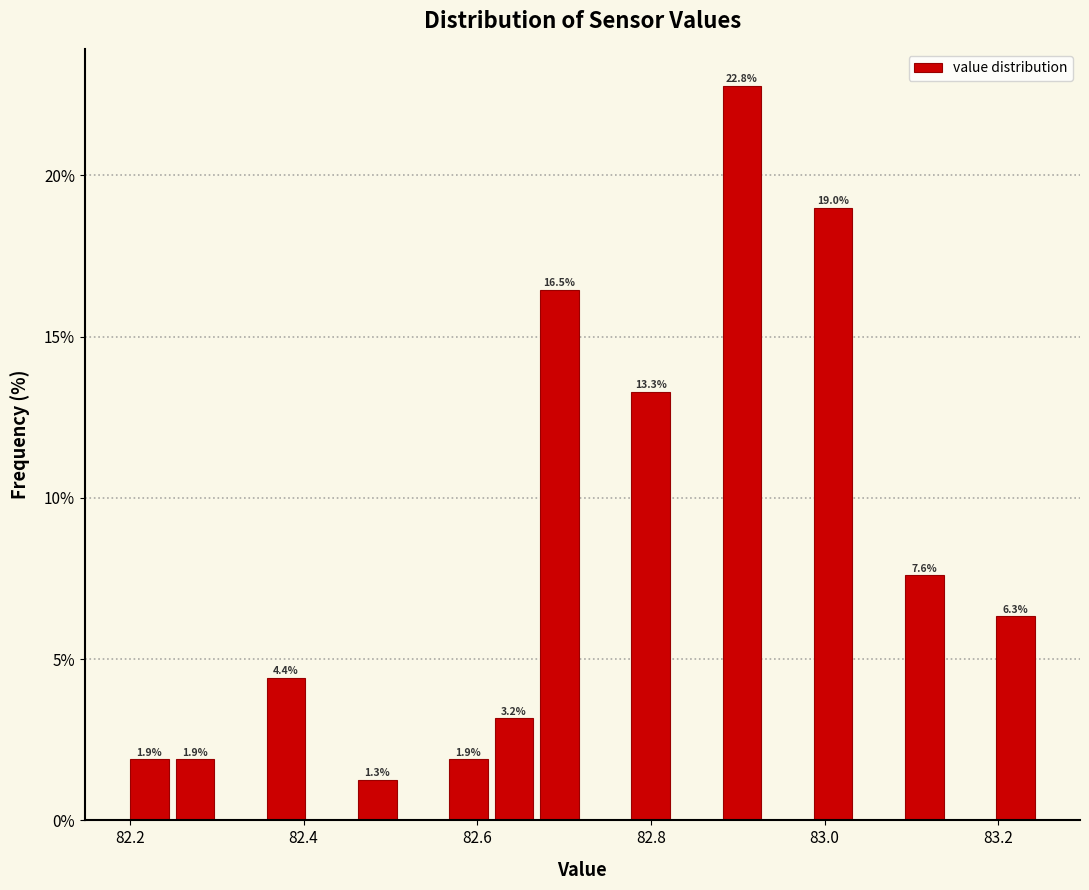

Around what value on the x-axis is the tallest bar? Give the approximate position of its centre, as read against the axis.

82.90